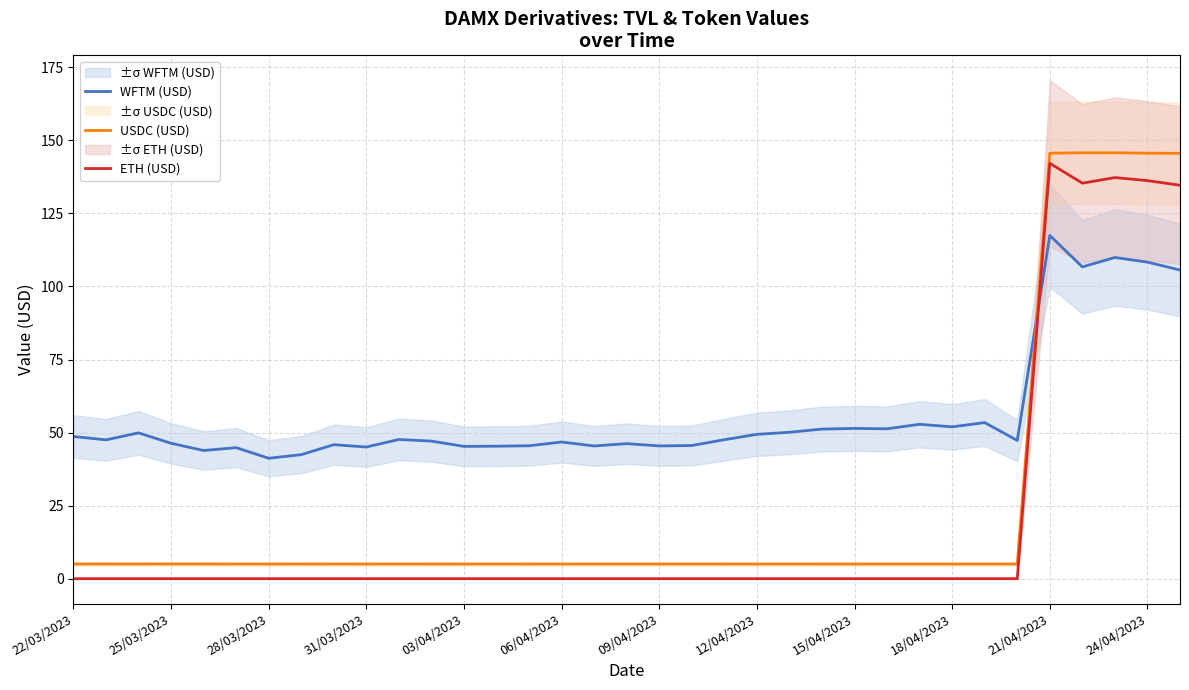

The USDC (USD) series shows 2.5 at 25. True or false?

False